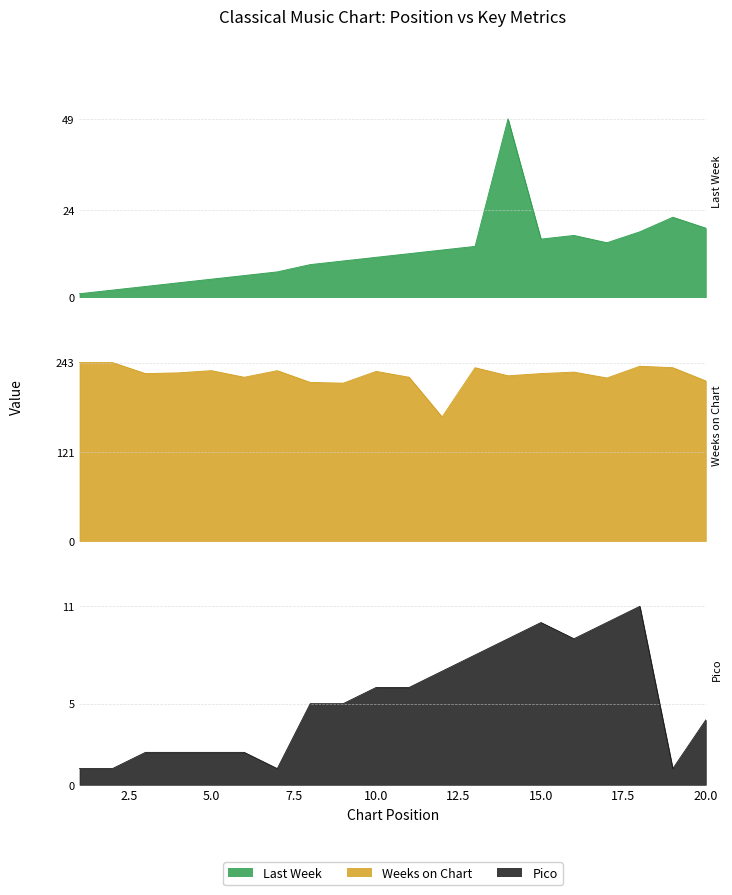

How many data points does each series have?

20